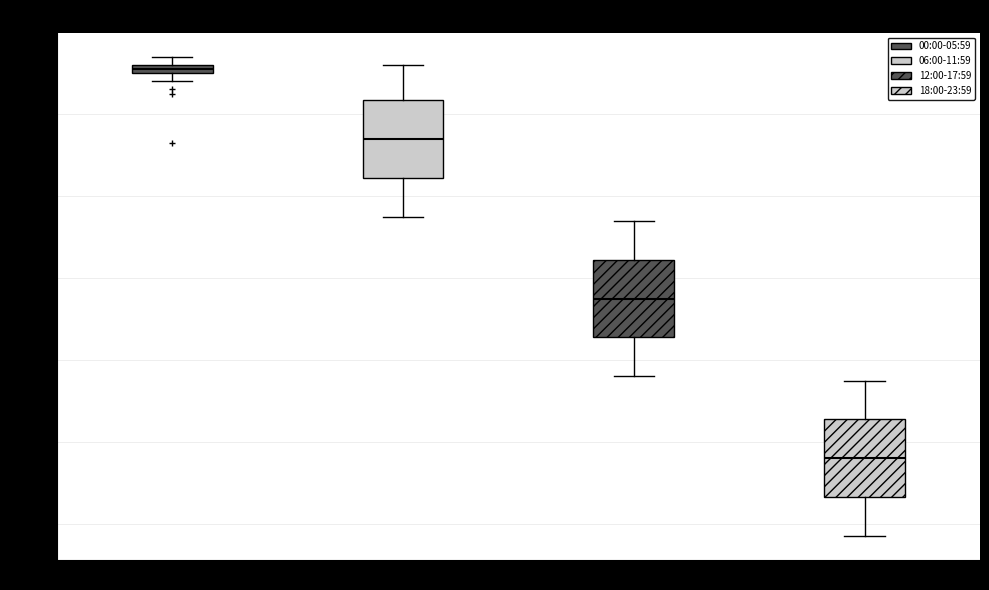

Which box's median line is the highest?

00:00-05:59